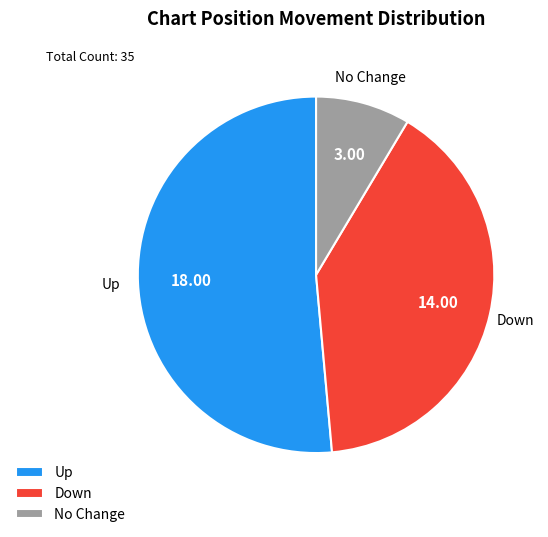

How many slices are in this pie chart?

3